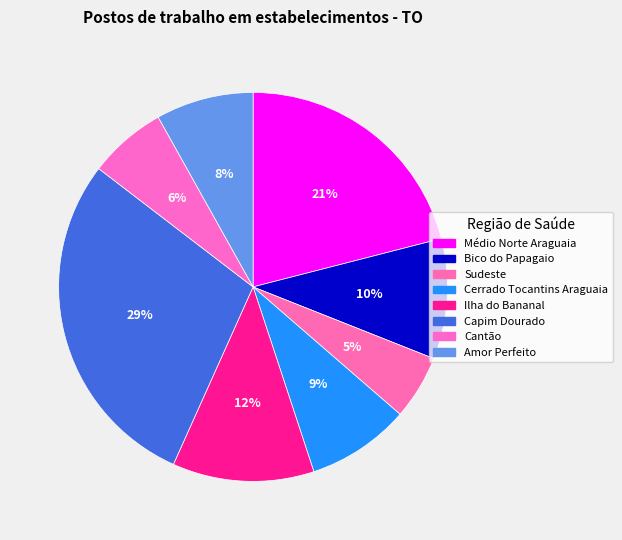

Which slice is the smallest?

Sudeste